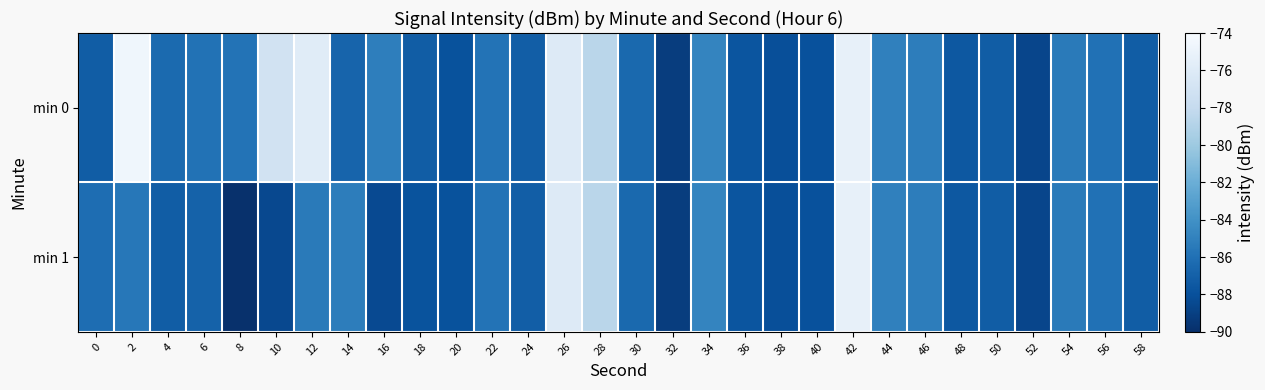

At which category is the sum across all series the highest?

42